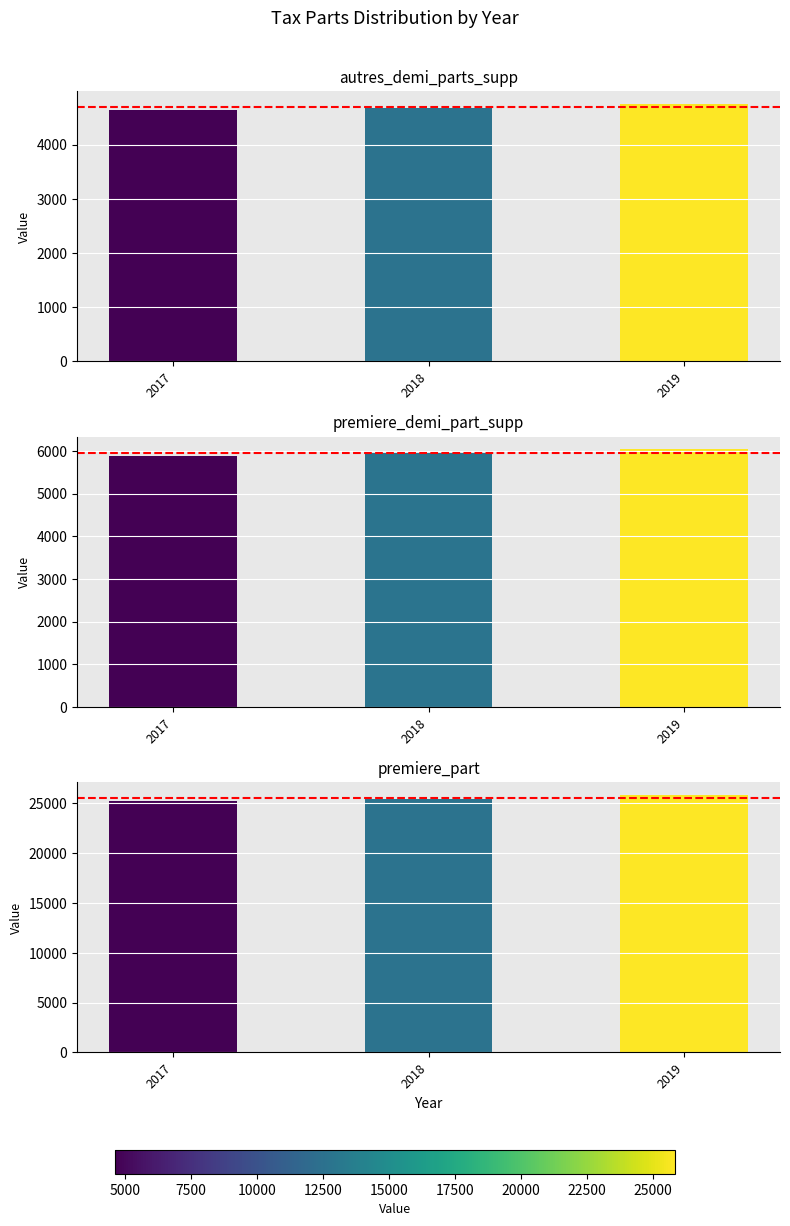

Reading left to right, list all the values displayed in this chart.

autres_demi_parts_supp: 2017=4631	2018=4677	2019=4752
premiere_demi_part_supp: 2017=5883	2018=5942	2019=6037
premiere_part: 2017=25180	2018=25432	2019=25839